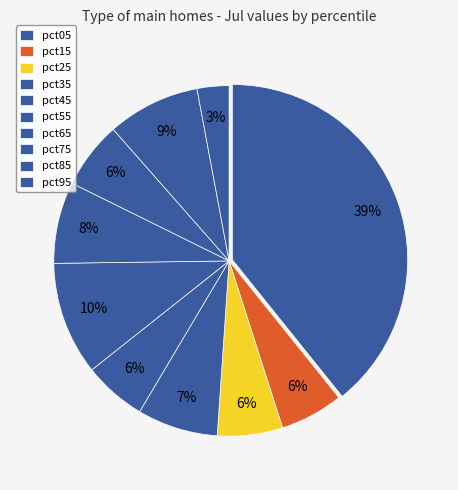

How many segments does this pie chart have?

10